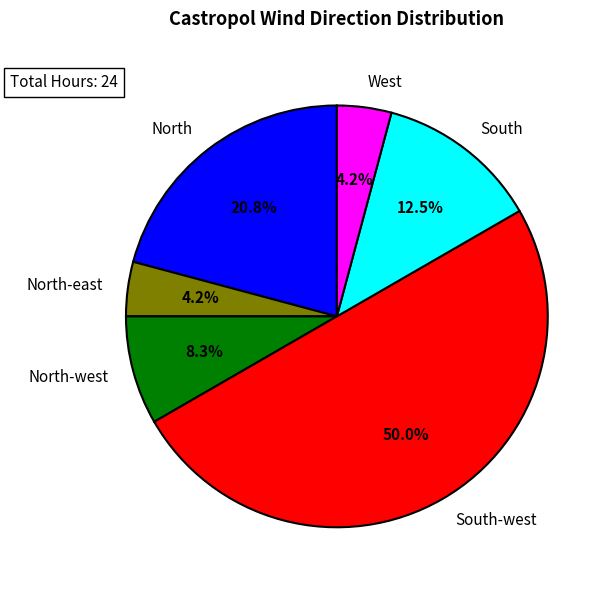

Does North represent more than half of the total?

No